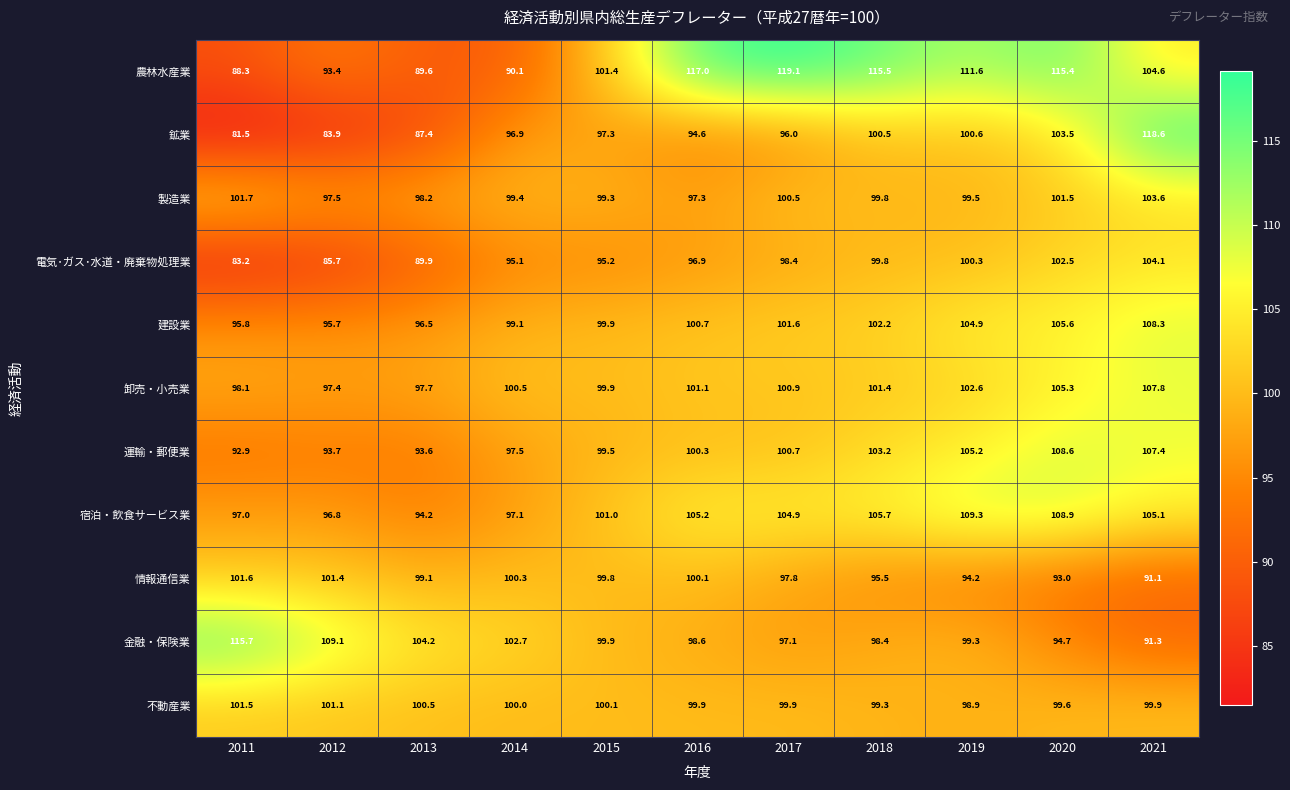

What is the approximate value of 金融・保険業 at 2017?

97.1